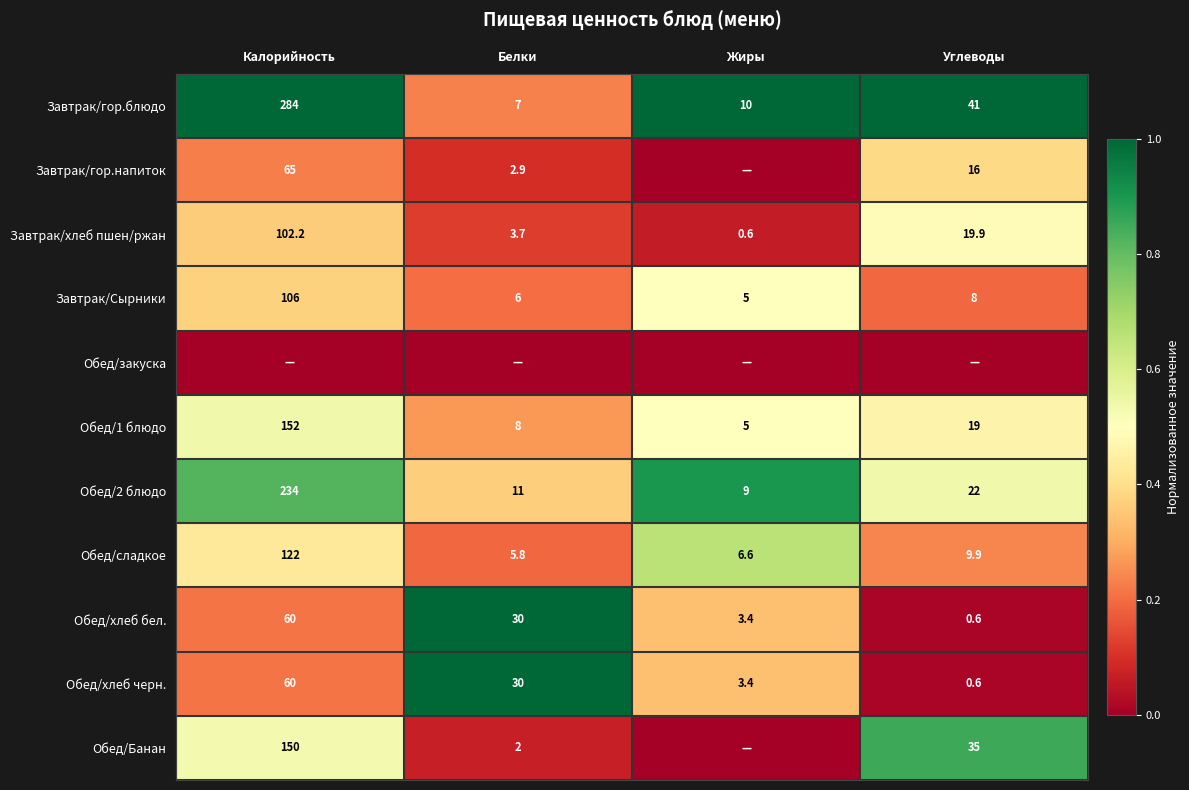

Which has a higher value, Калорийность or Белки?

Калорийность